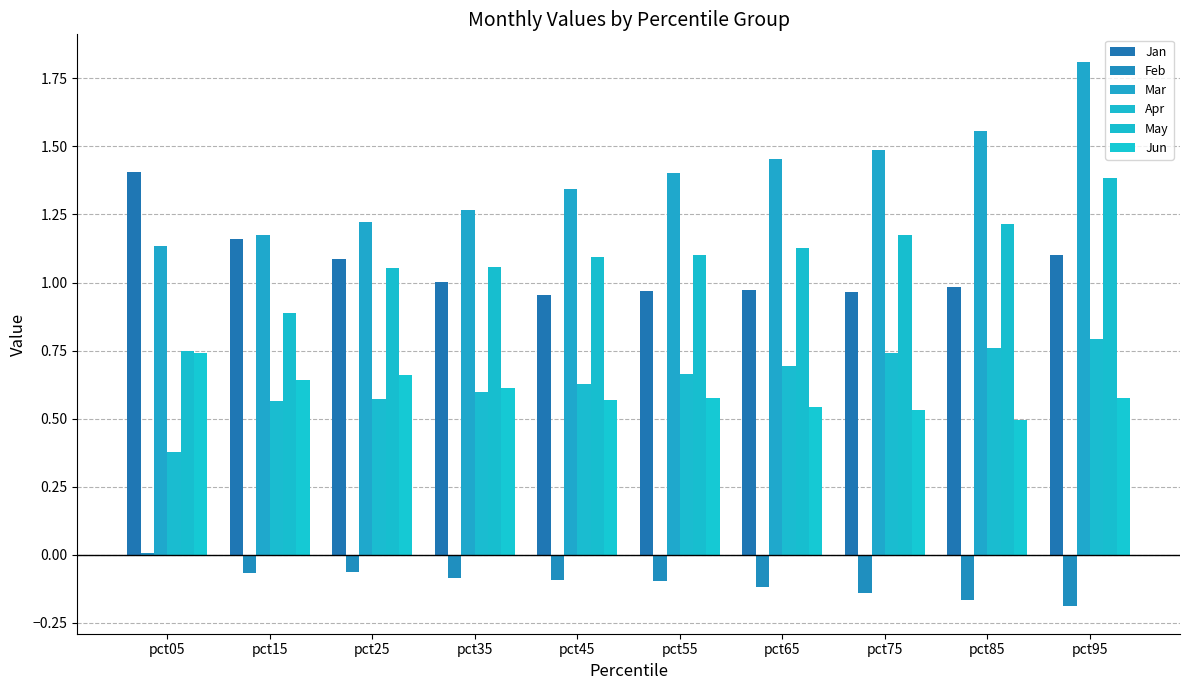

Are the bars grouped side by side (vs. stacked)?

Yes